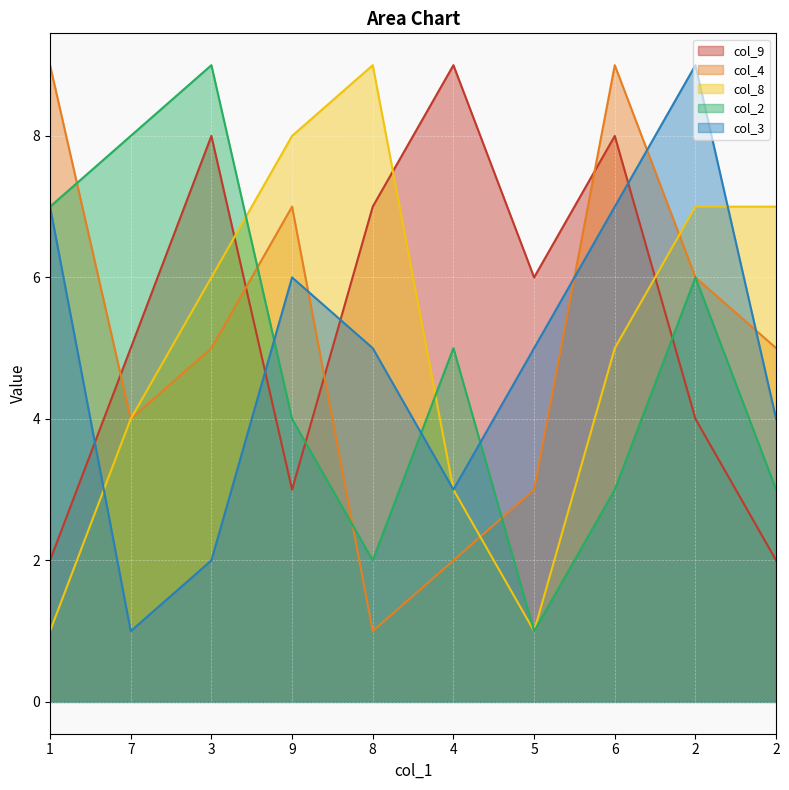

Which series has the largest range (max minus min)?

col_4